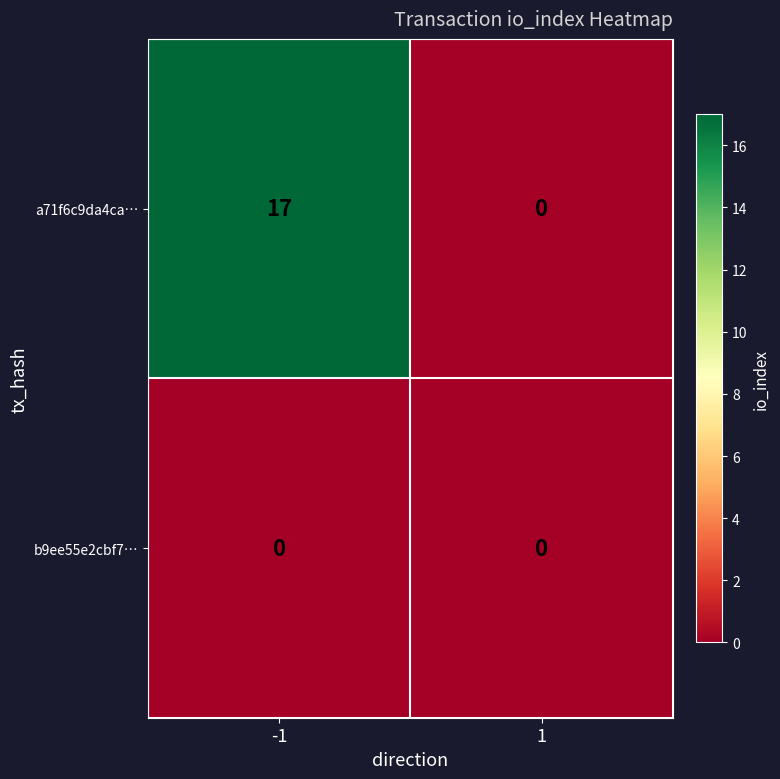

Is the value of a71f6c9da4ca… at -1 greater than the value of b9ee55e2cbf7… at 1?

Yes